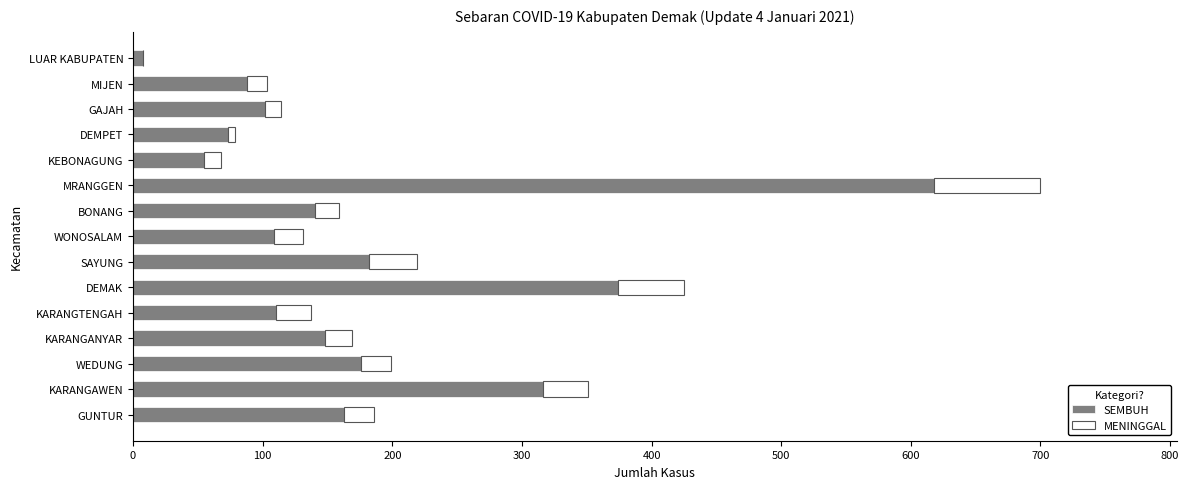

At which category is the sum across all series the highest?

MRANGGEN